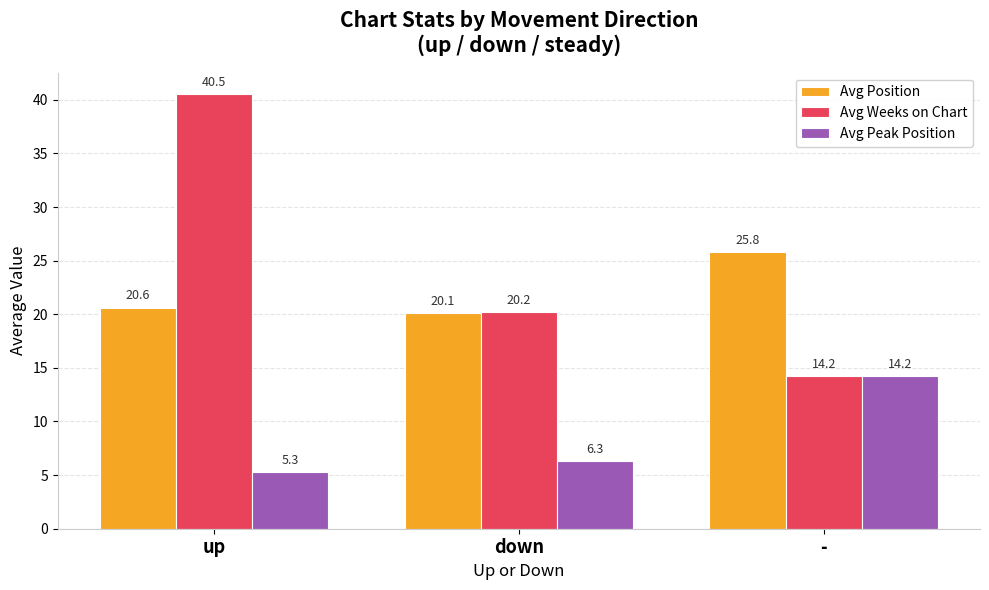

What is the label of the 1st bar from the right?

-